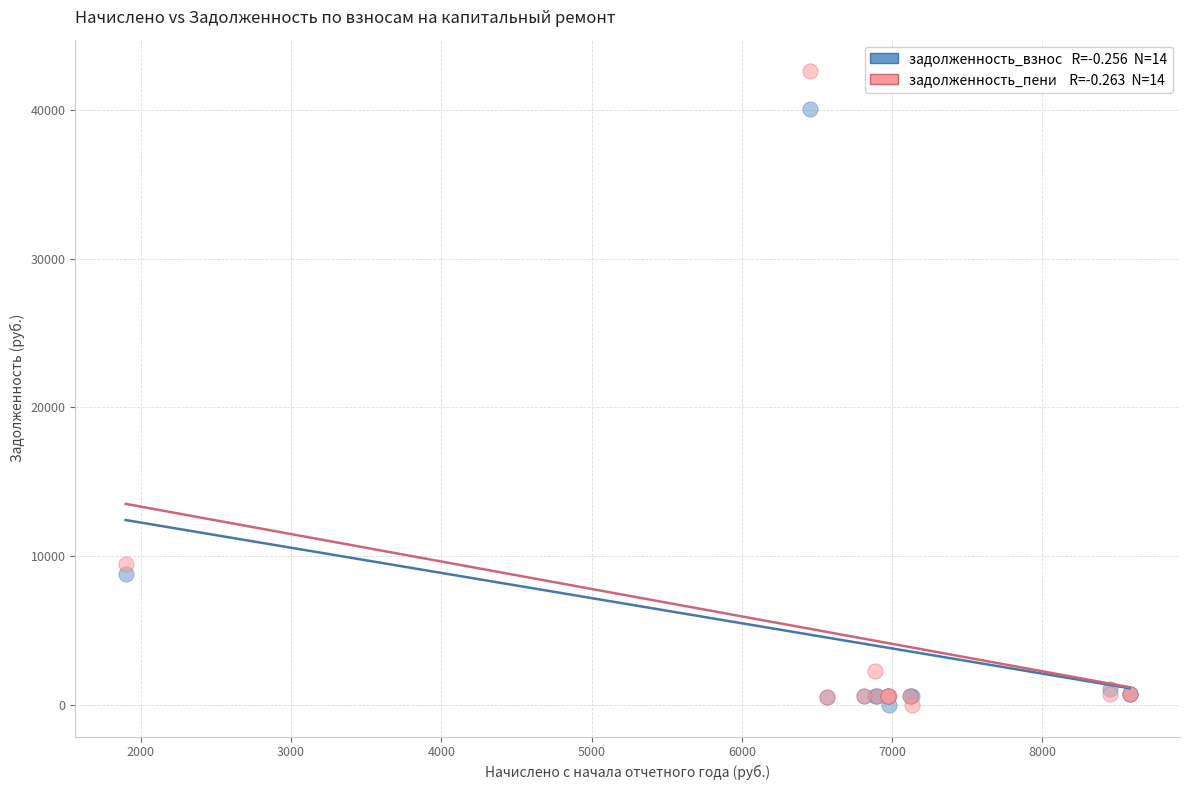

Across all series, what Y value is closest to 21289?

9486.4